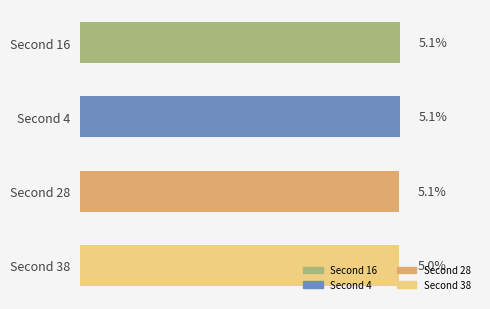

What is the label of the 1st bar from the bottom?

Second 38